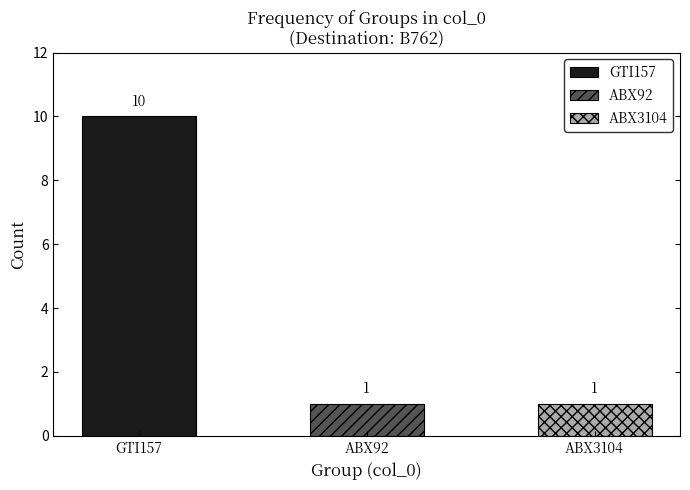

What is the maximum value shown in the chart?

10